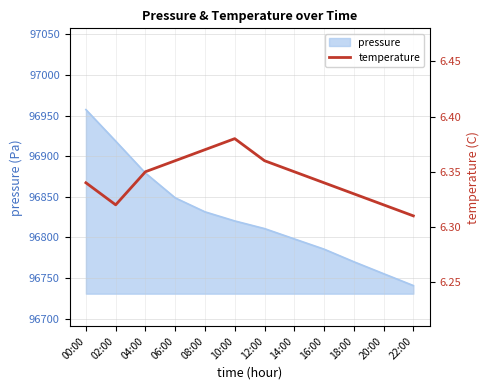

Which label corresponds to the largest value in the chart?

10:00